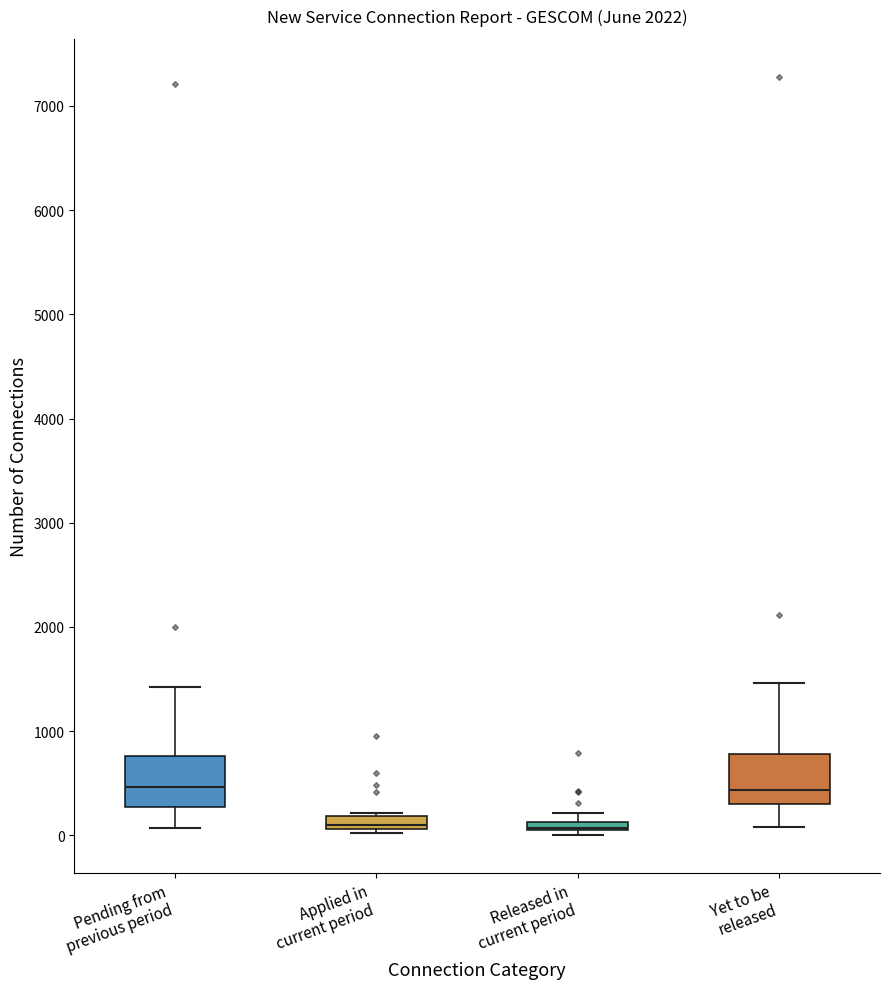

Where does the median line of the box for Yet to be released sit on the y-axis? The values are not printed on the chart, so give them approximately, as read against the axis.

400